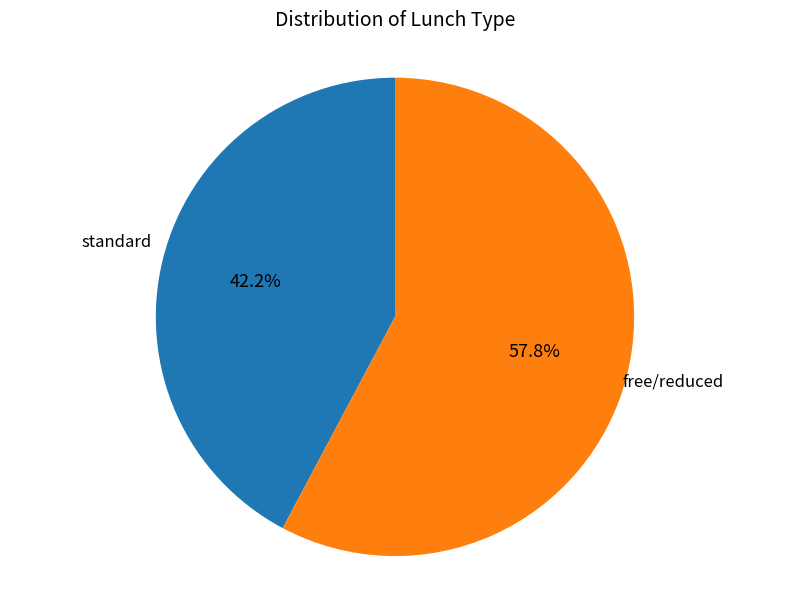

Does any single category account for the majority?

Yes